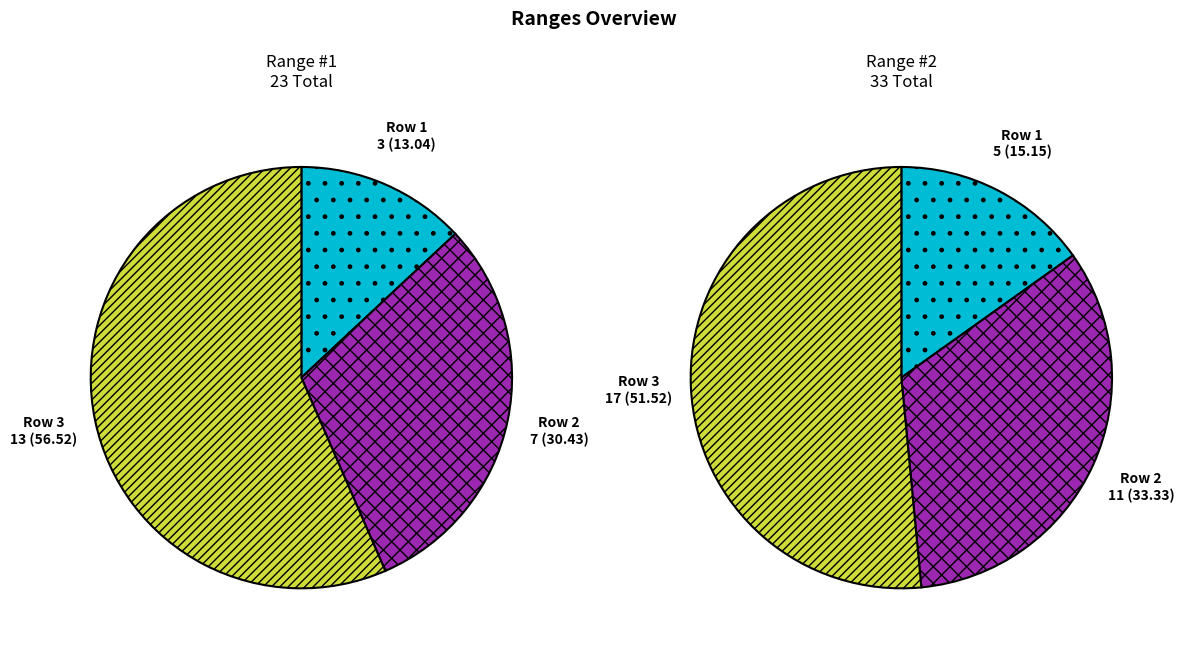

Which has a higher value, Row 3 or Row 2?

Row 3